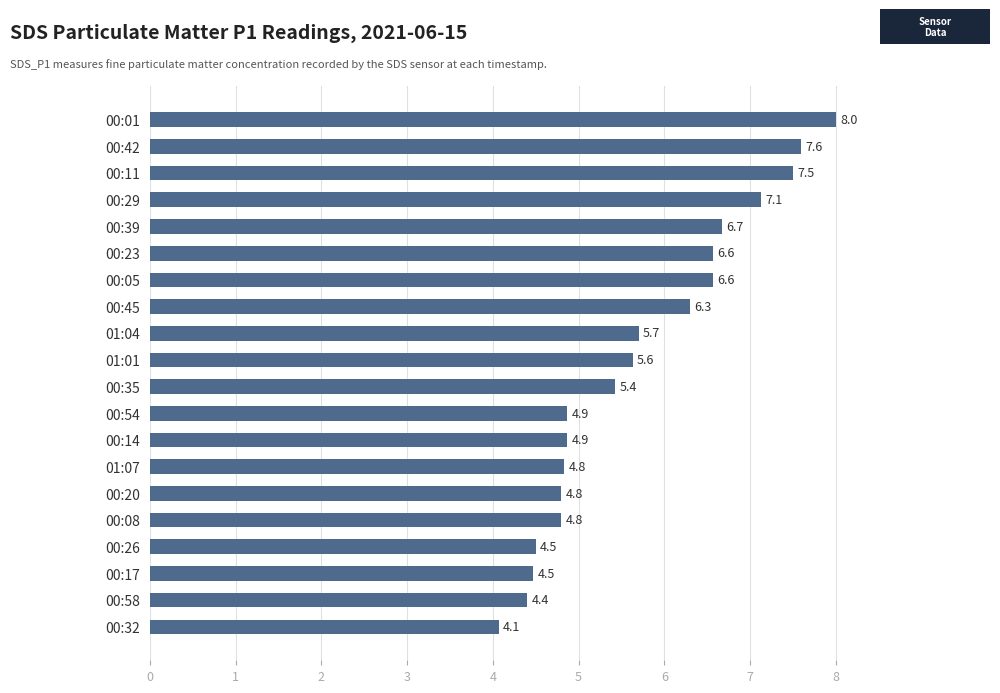

What is the greatest value displayed?

8.0